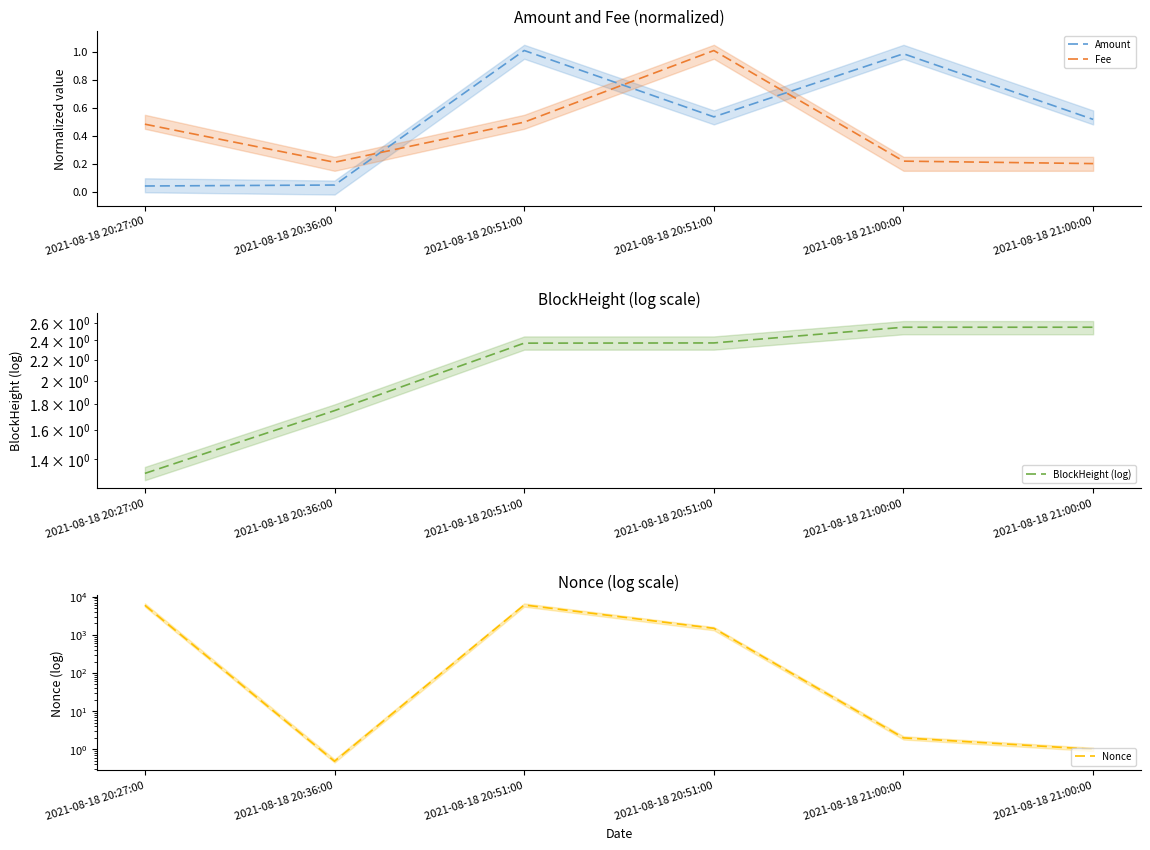

How many lines are shown in the chart?

4